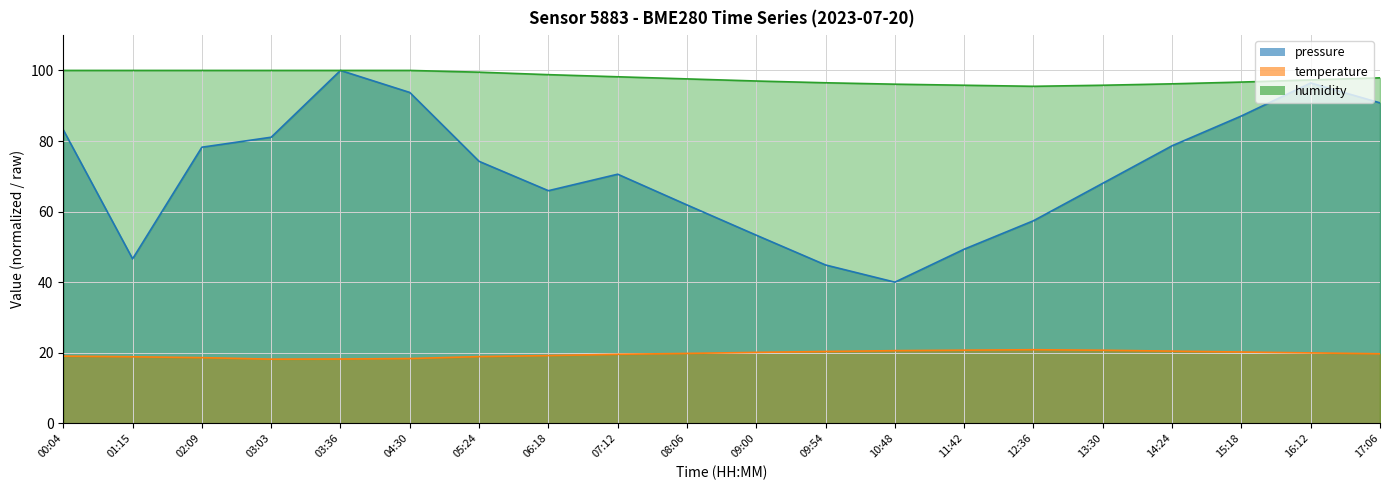

Which category has the highest value in the temperature series?

12:36